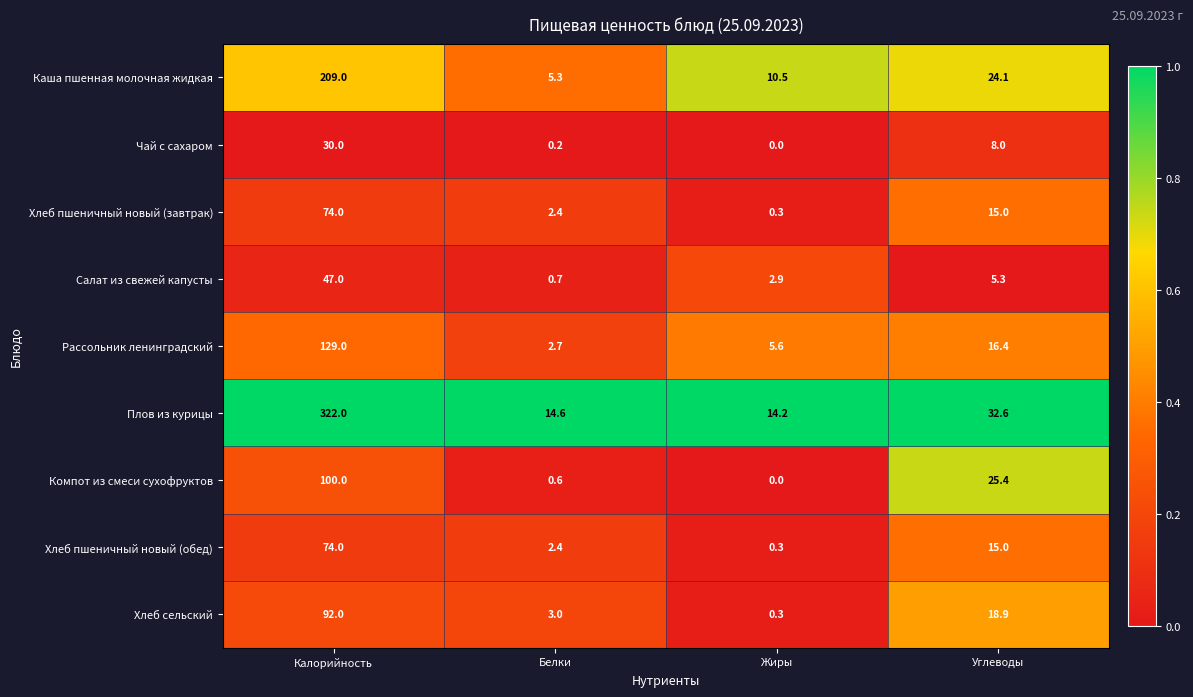

At which category is the sum across all series the highest?

Калорийность